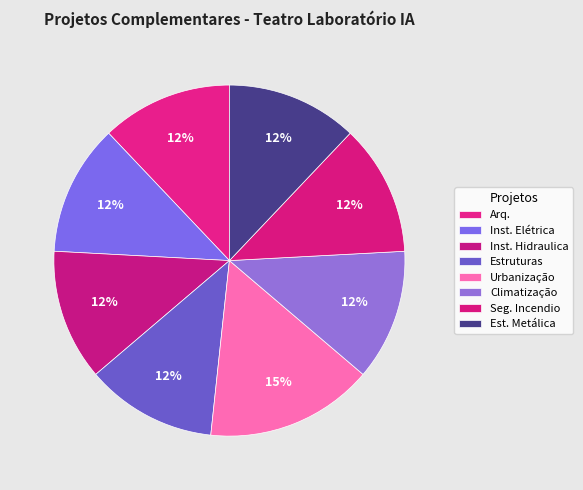

Count the number of slices in the pie.

8